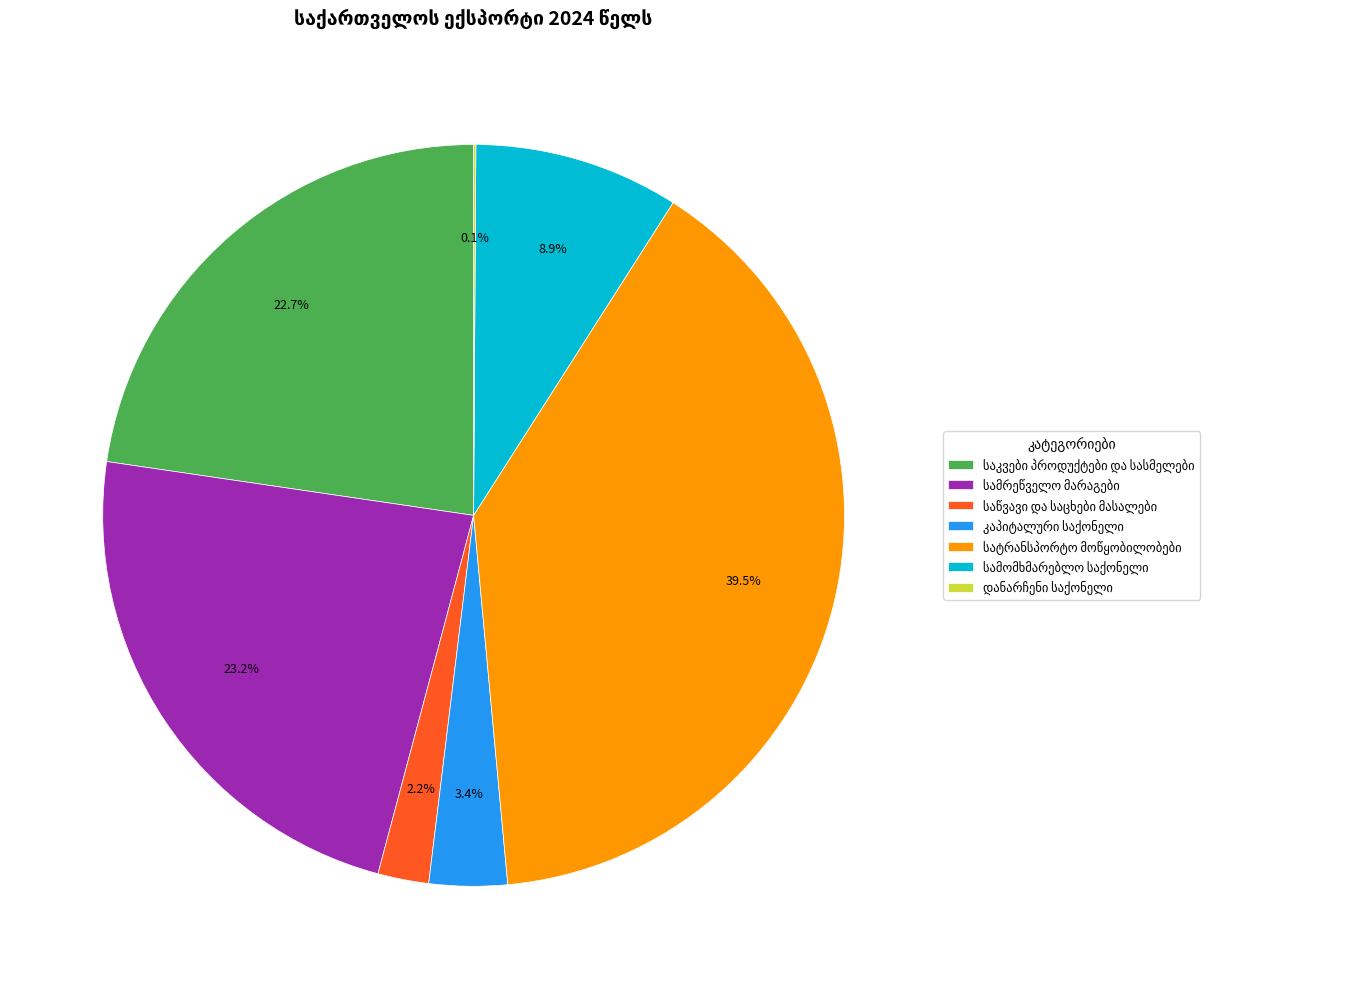

Is there a majority slice in this chart?

No